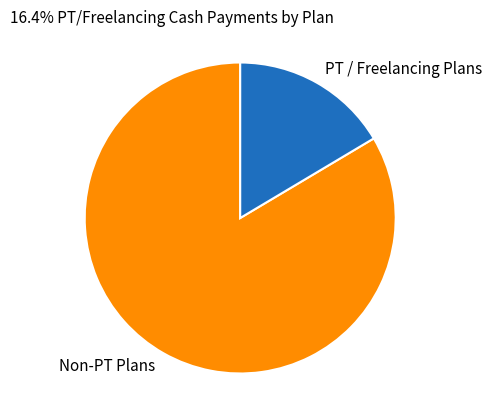

How many slices are in this pie chart?

2